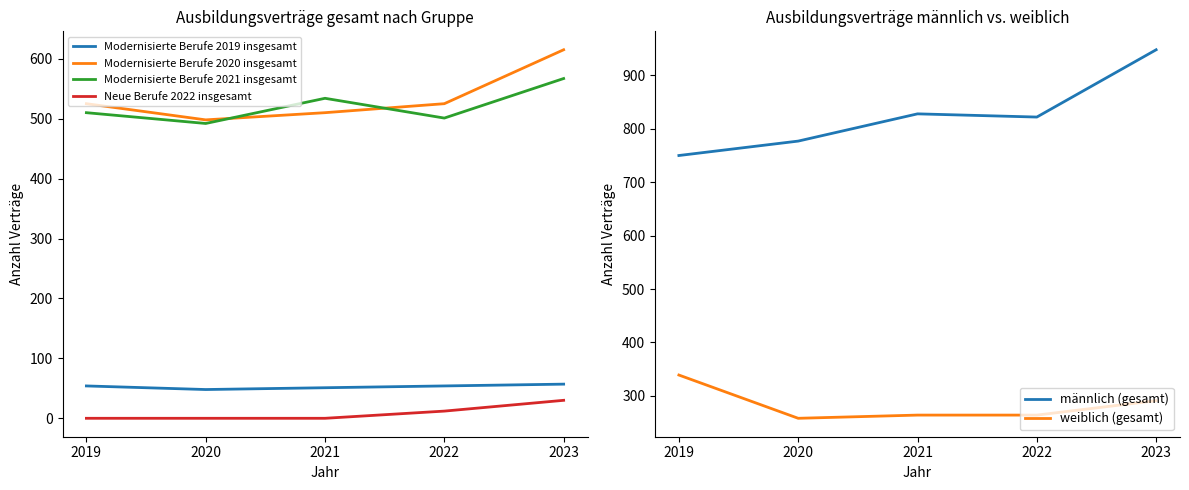

What is the sum of all Neue Berufe 2022 insgesamt values?

42